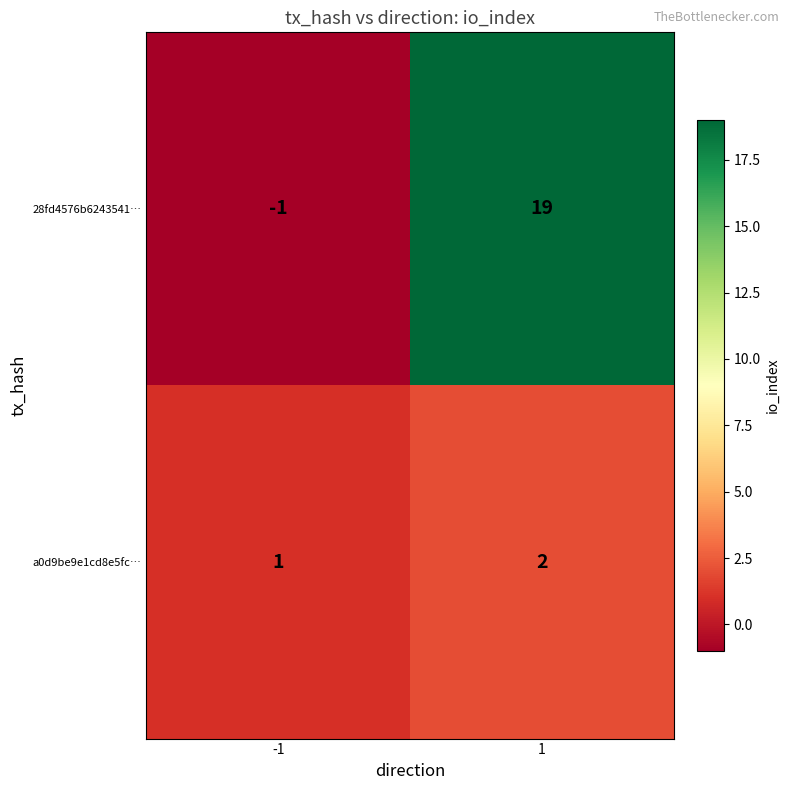

Rank the series by their average value, from highest to lowest.

28fd4576b6243541…, a0d9be9e1cd8e5fc…